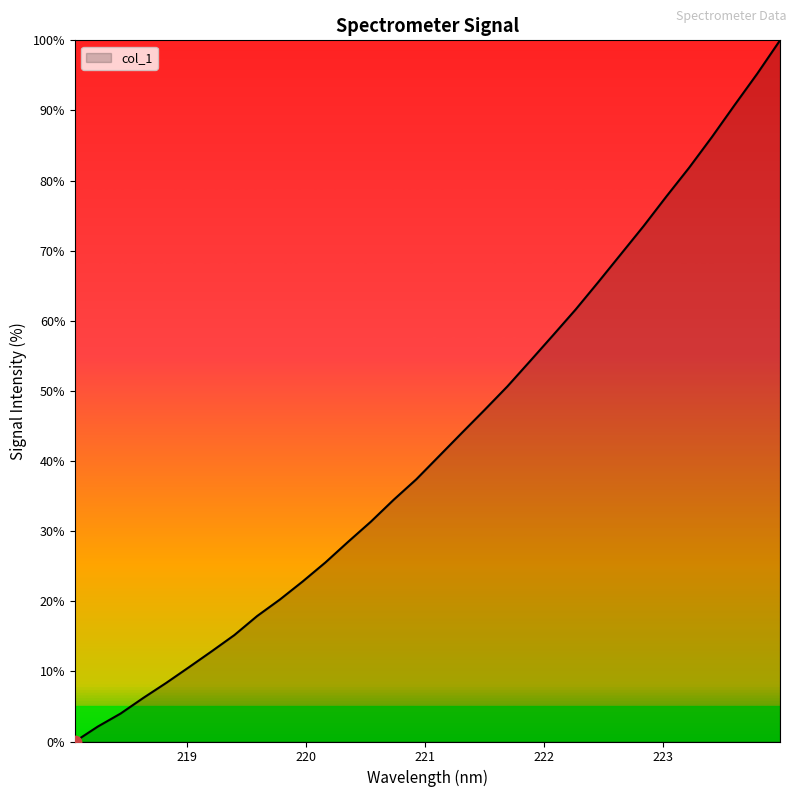

What is the greatest value displayed?

100.0